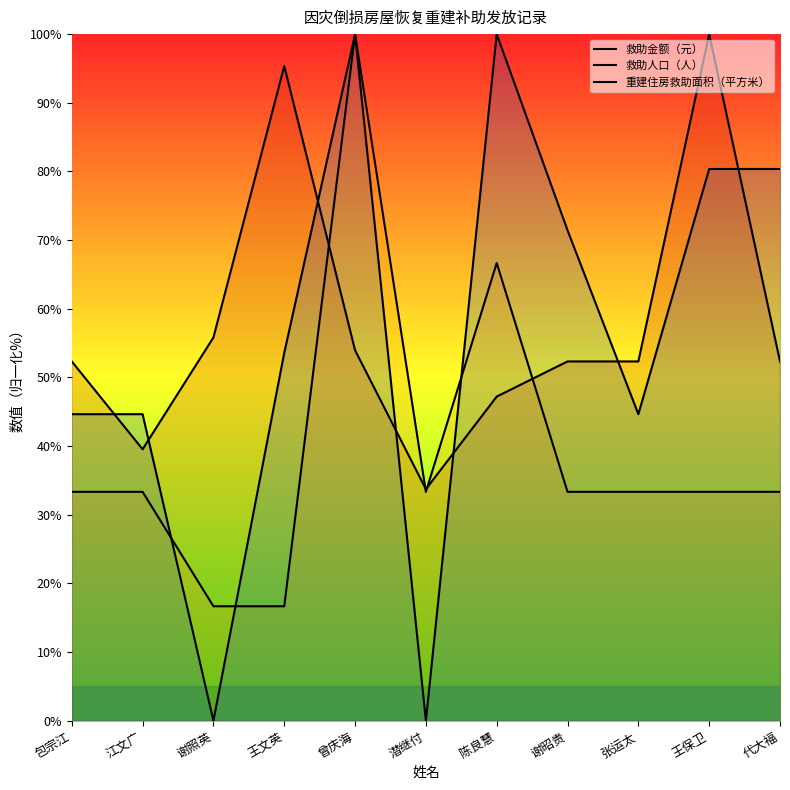

Reading left to right, extract all data points from this chart.

救助金额（元）: 包宗江=52.3	江文广=39.5	谢照英=55.8	王文英=95.3	曾庆海=54.0	潜继付=33.7	陈良慧=47.2	谢昭贵=52.3	张运太=52.3	王保卫=100.0	代大褔=52.3
救助人口（人）: 包宗江=33.3	江文广=33.3	谢照英=16.7	王文英=16.7	曾庆海=100.0	潜继付=33.3	陈良慧=66.7	谢昭贵=33.3	张运太=33.3	王保卫=33.3	代大褔=33.3
重建住房救助面积（平方米）: 包宗江=44.6	江文广=44.6	谢照英=0.0	王文英=53.6	曾庆海=100.0	潜继付=0.0	陈良慧=100.0	谢昭贵=71.4	张运太=44.6	王保卫=80.4	代大褔=80.4